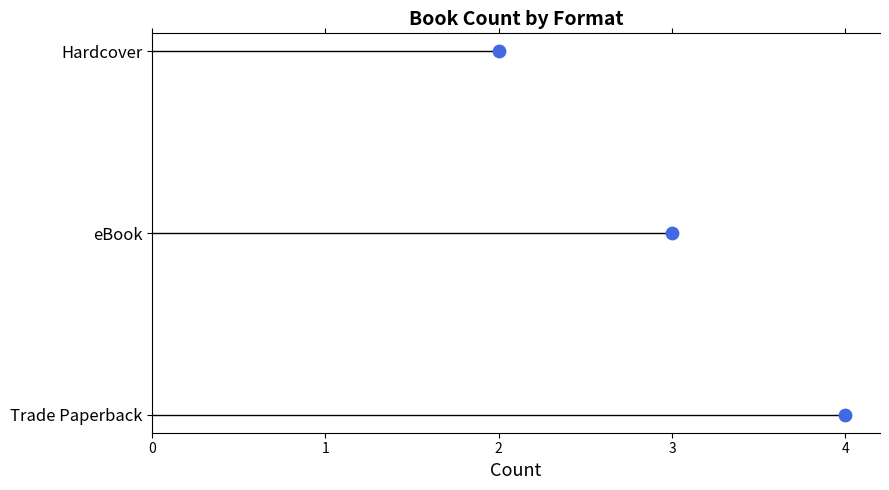

Between 4 and 2, which is larger?

2